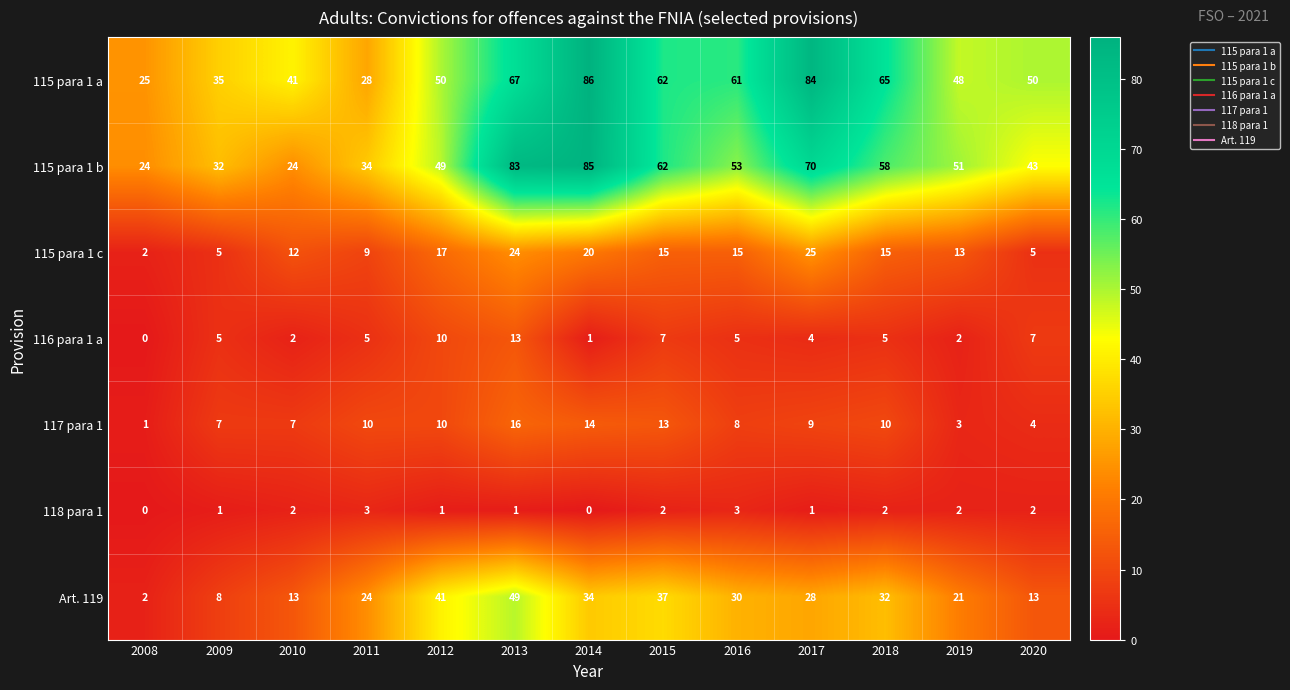

What is the lowest value of the 115 para 1 b series?

24